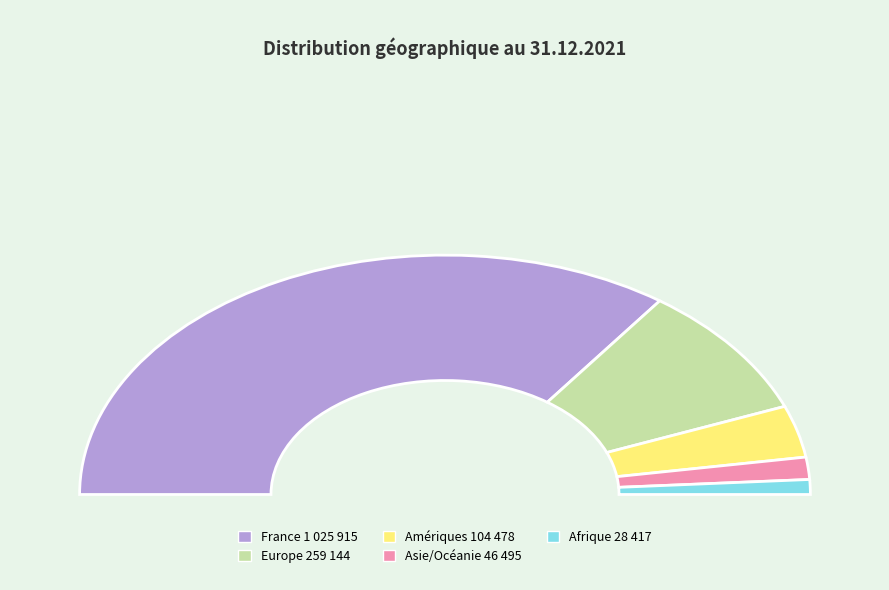

Which category has the biggest portion of the pie?

France 1 025 915